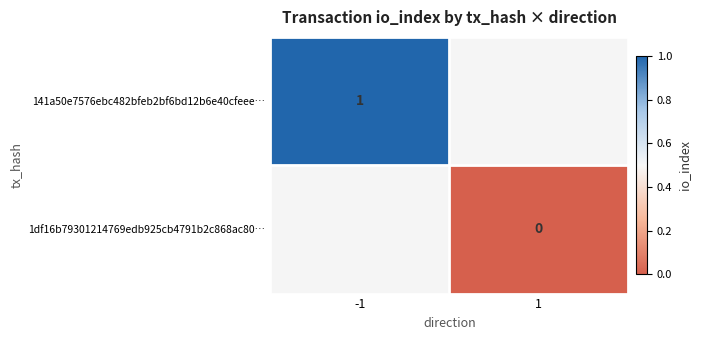

The 141a50e7576ebc482bfeb2bf6bd12b6e40cfeee… series shows 2 at -1. True or false?

False